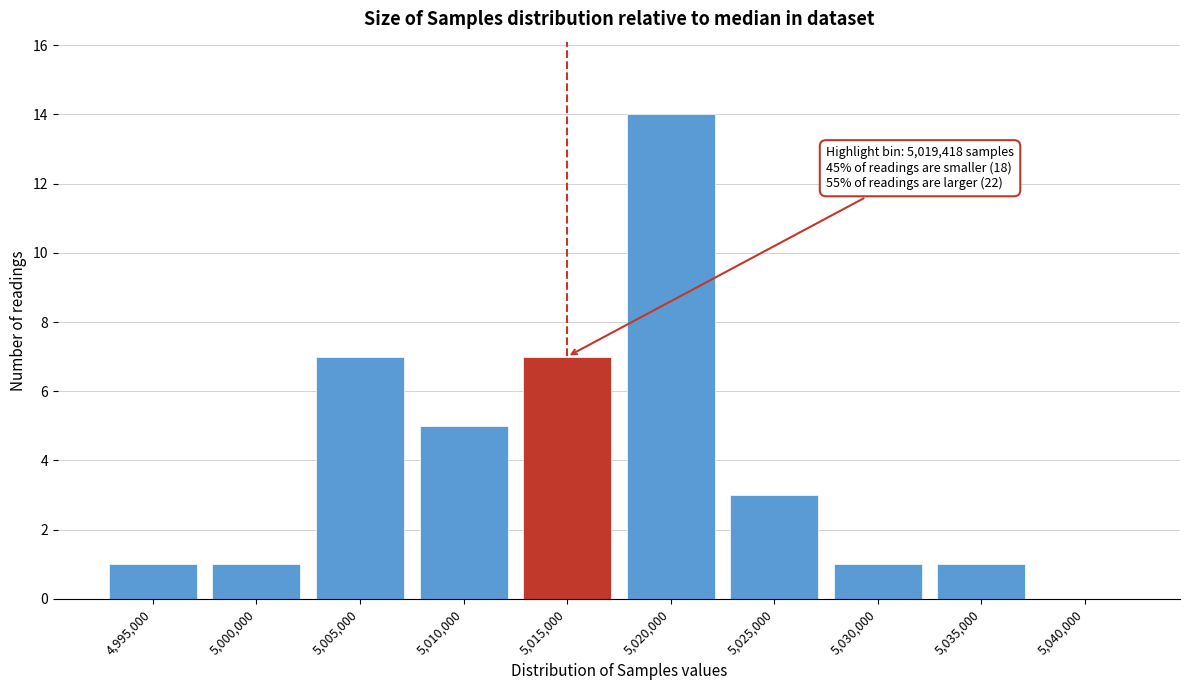

Reading left to right, list all the values displayed in this chart.

4,995,000=1	5,000,000=1	5,005,000=7	5,010,000=5	5,015,000=7	5,020,000=14	5,025,000=3	5,030,000=1	5,035,000=1	5,040,000=0